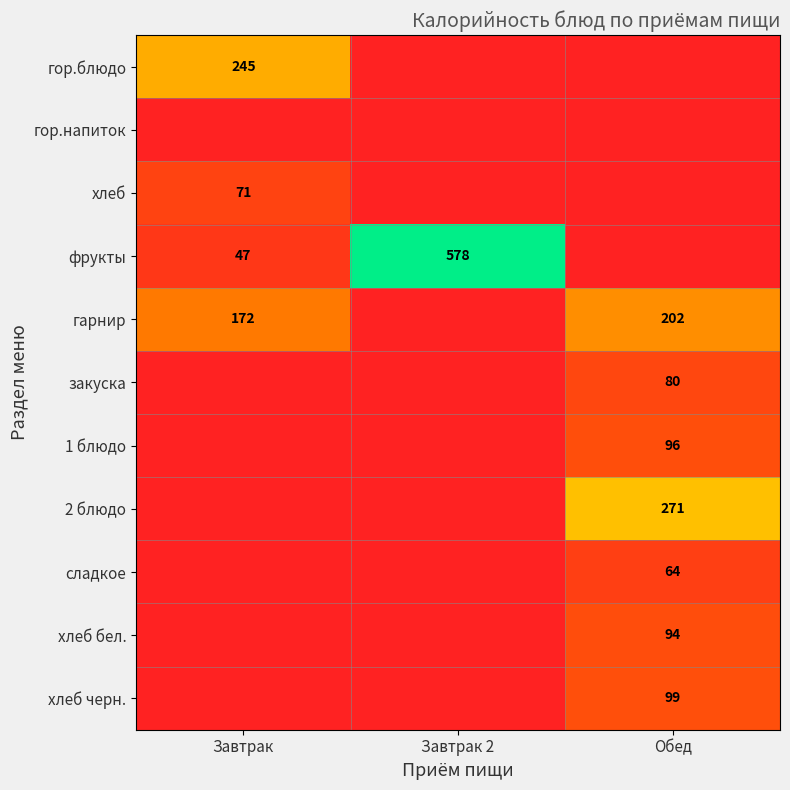

The фрукты series shows 12 at Завтрак. True or false?

False